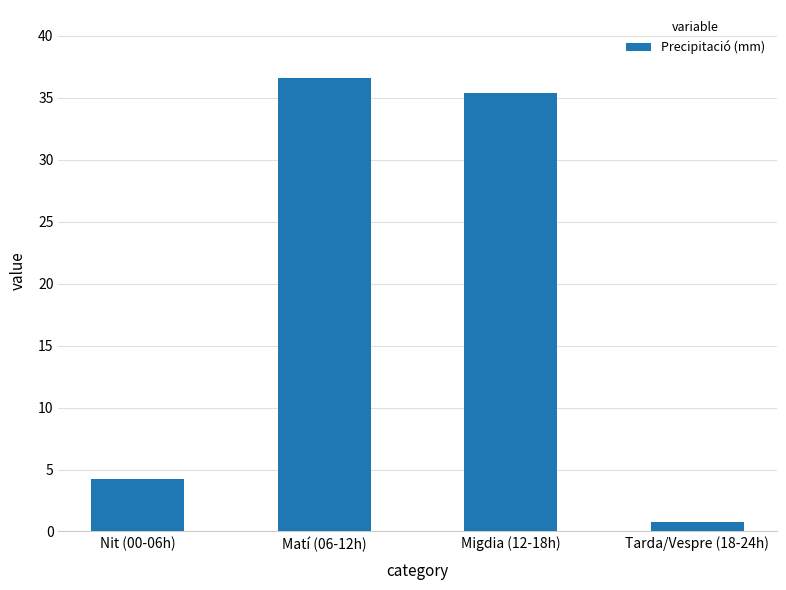

What value does the data have at Migdia (12-18h)?

35.4